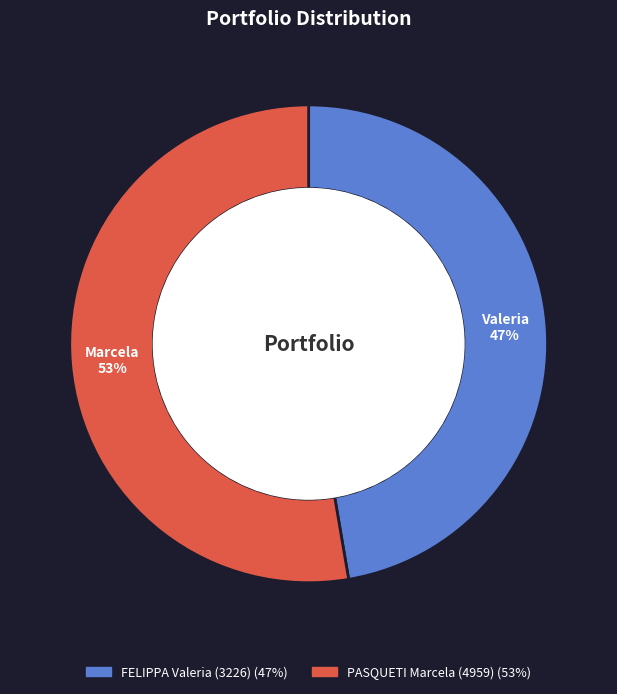

Between PASQUETI Marcela (4959) and FELIPPA Valeria (3226), which is larger?

PASQUETI Marcela (4959)